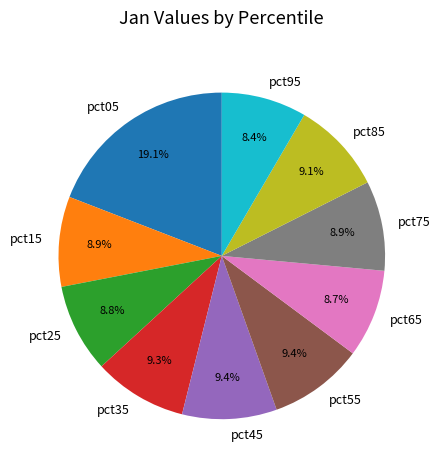

What is the total percentage of pct55 and pct85?

18.5%